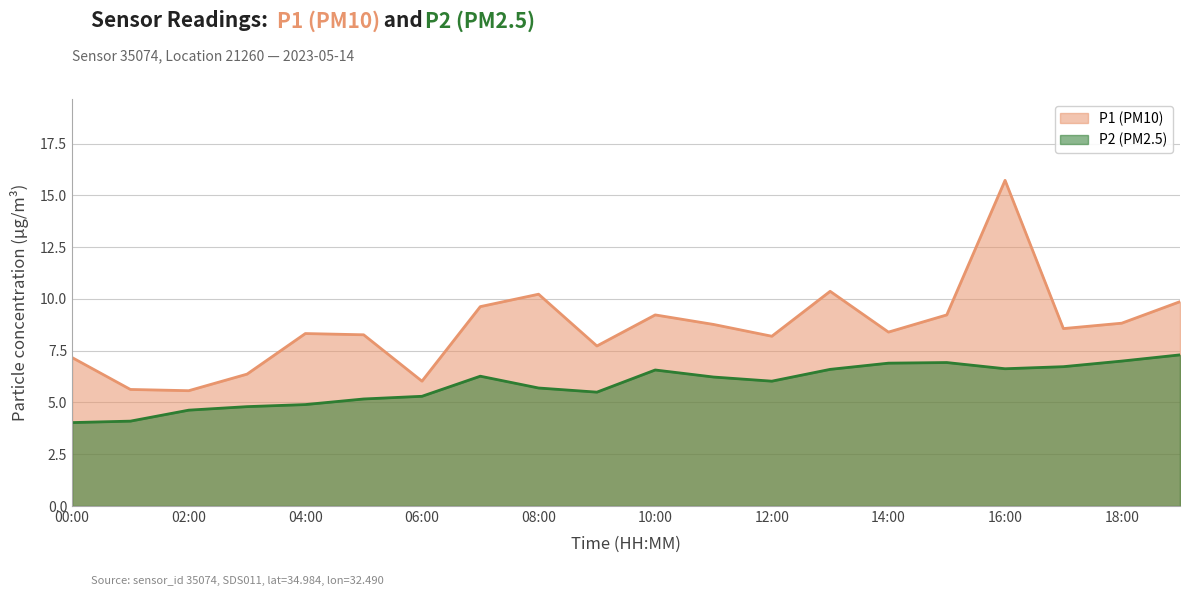

True or false: P1 and P2 intersect in this chart.

False